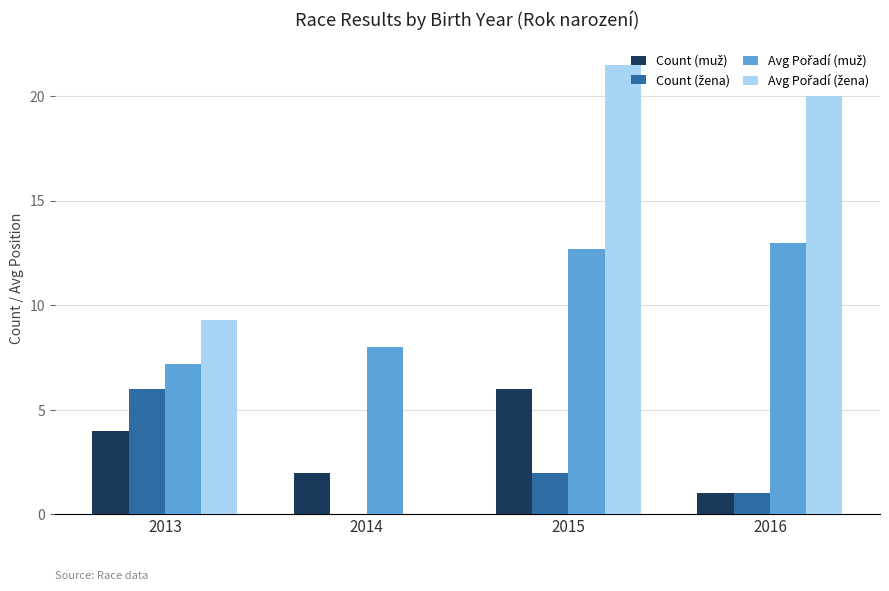

What is the total value across all series at 2016?

35.0